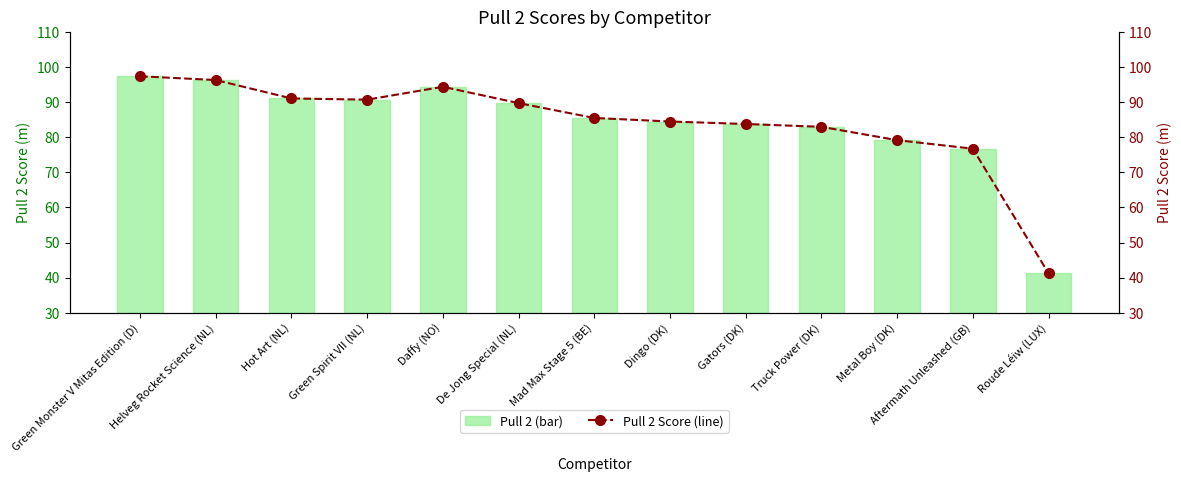

How many distinct data groups are displayed?

2